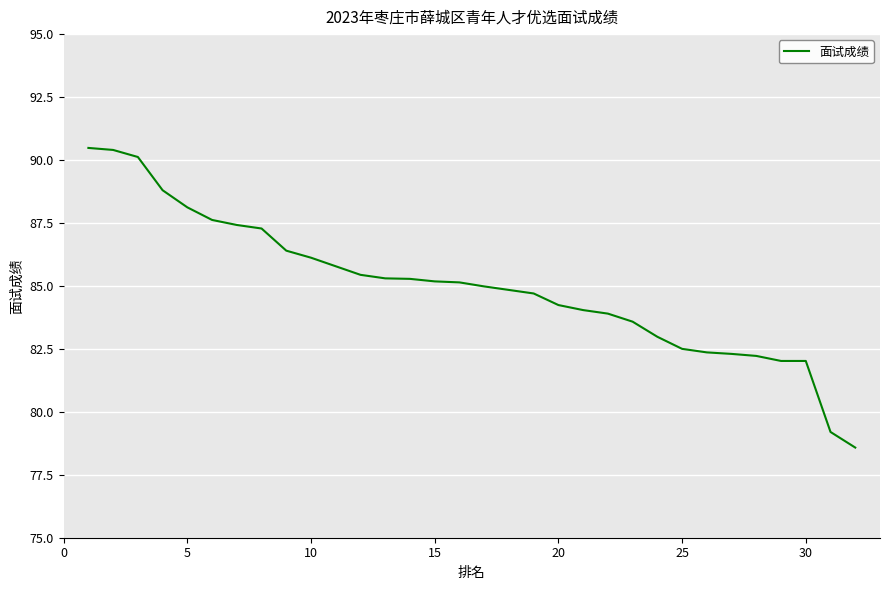

What is the difference between the maximum and minimum values?

11.9